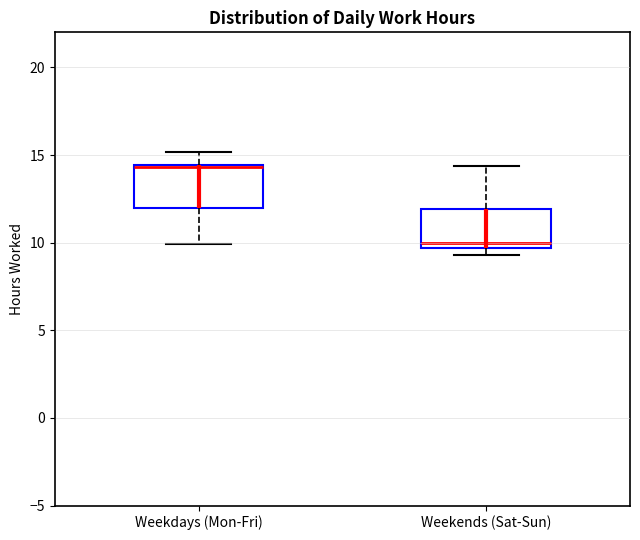

Reading left to right, read every box against the y-axis: the position of its median line, the range the box covers, and the ends of its whiskers. The values are not printed on the chart, so give them approximately, as read against the axis.

Weekdays (Mon-Fri): median 14.5 (drawn on the box's upper edge), box 12.0 to 14.5, whiskers 10.0 to 15.0
Weekends (Sat-Sun): median 10.0, box 9.5 to 12.0, whiskers 9.5 (just below the box's lower edge) to 14.5